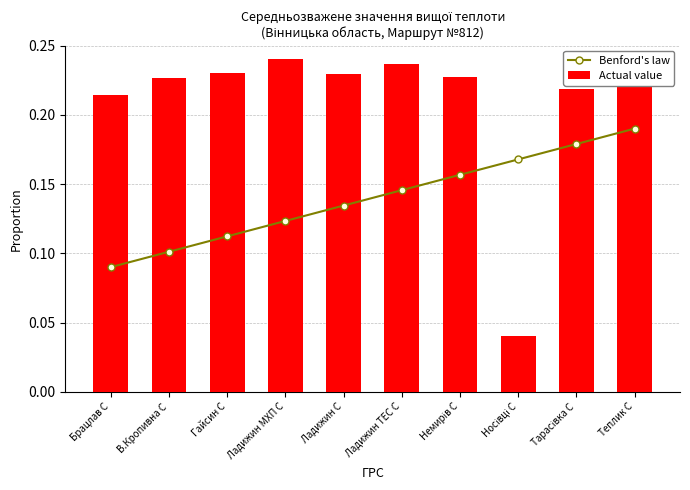

Rank the categories by Actual value value from lowest to highest.

Носівці С, Брацлав С, Тарасівка С, В.Кропивна С, Теплик С, Немирів С, Ладижин С, Гайсин С, Ладижин ТЕС С, Ладижин МХП С